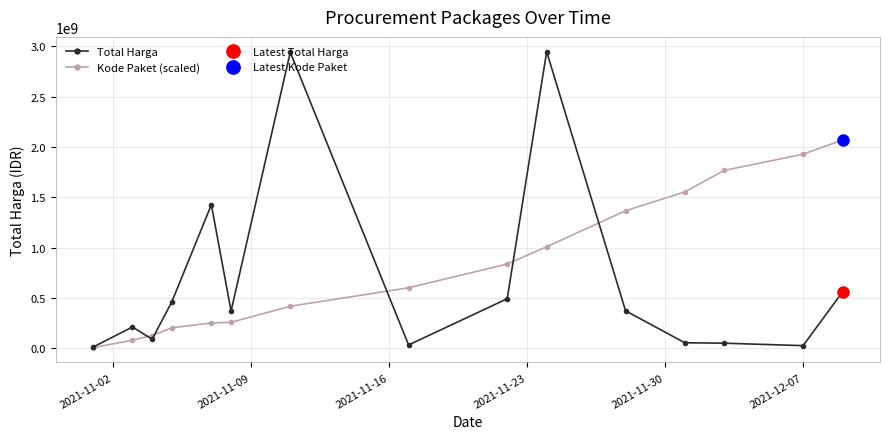

How many values in the Kode Paket (scaled) series are below 601680000?

7